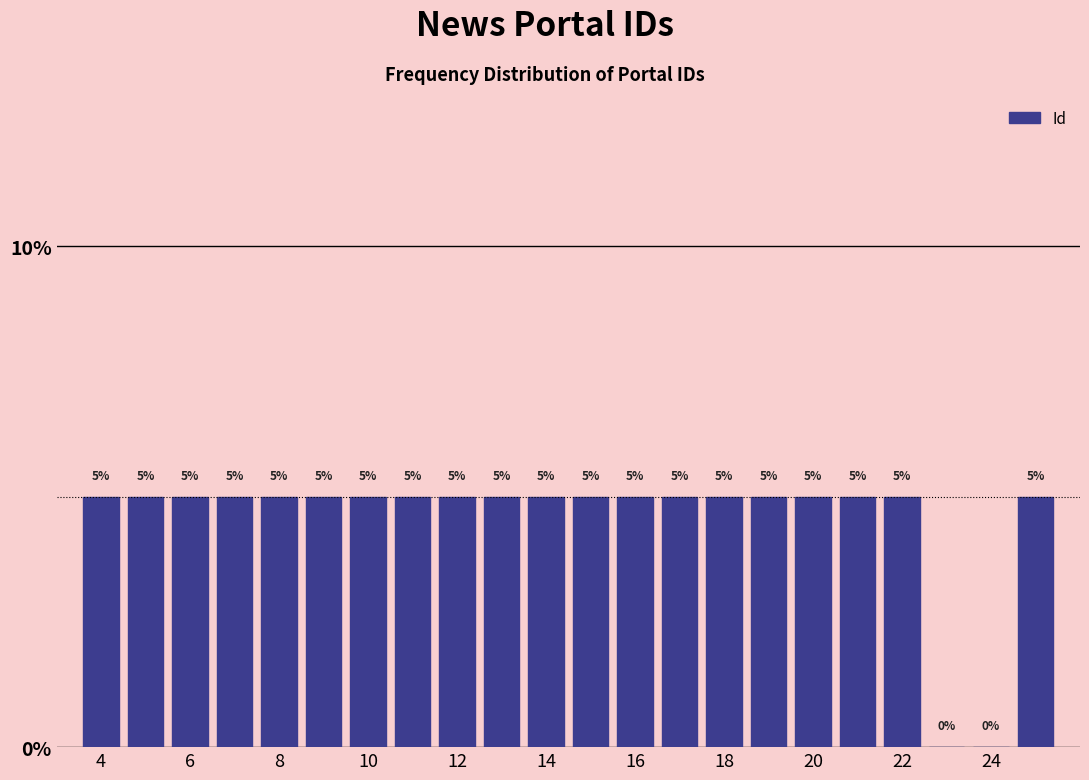

Reading left to right, transcribe this chart: for each bar, give the range it covers on the x-axis and its height. The bar edges are not printed on the chart, so give them approximately, as read against the axis.

3.5 to 4.5: 5
4.5 to 5.5: 5
5.5 to 6.5: 5
6.5 to 7.5: 5
7.5 to 8.5: 5
8.5 to 9.5: 5
9.5 to 10.5: 5
10.5 to 11.5: 5
11.5 to 12.5: 5
12.5 to 13.5: 5
13.5 to 14.5: 5
14.5 to 15.5: 5
15.5 to 16.5: 5
16.5 to 17.5: 5
17.5 to 18.5: 5
18.5 to 19.5: 5
19.5 to 20.5: 5
20.5 to 21.5: 5
21.5 to 22.5: 5
22.5 to 23.5: 0
23.5 to 24.5: 0
24.5 to 25.5: 5